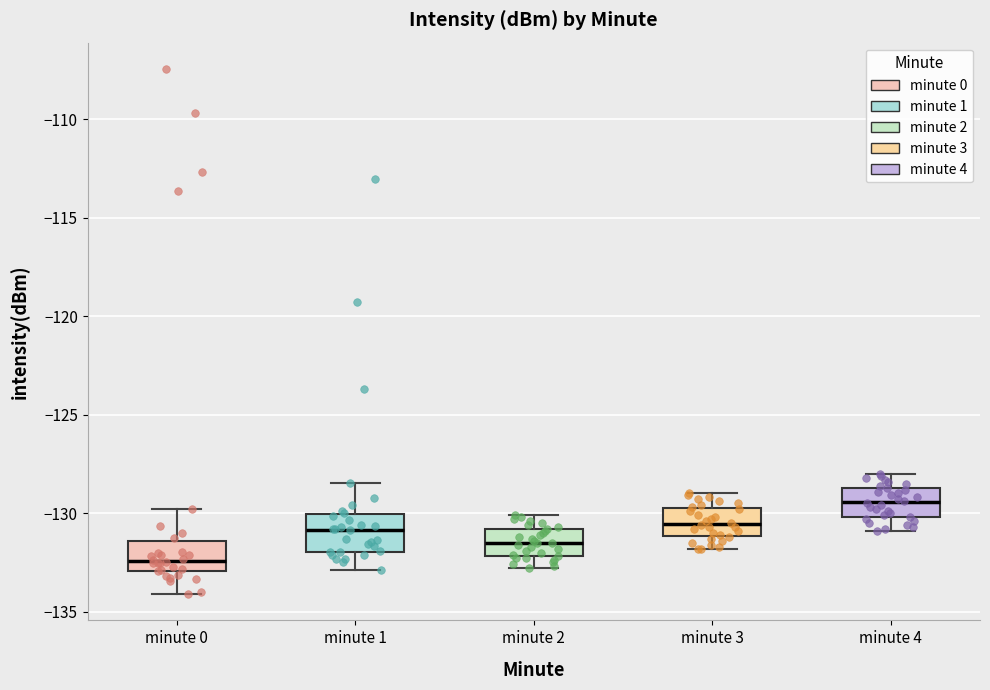

Reading left to right, read every box against the y-axis: the position of its median line, the range the box covers, and the ends of its whiskers. The values are not printed on the chart, so give them approximately, as read against the axis.

minute 0: median -132.5, box -133.0 to -131.5, whiskers -134.0 to -130.0
minute 1: median -131.0, box -132.0 to -130.0, whiskers -133.0 to -128.5
minute 2: median -131.5, box -132.0 to -131.0, whiskers -133.0 to -130.0
minute 3: median -130.5, box -131.0 to -129.5, whiskers -132.0 to -129.0
minute 4: median -129.5, box -130.0 to -128.5, whiskers -131.0 to -128.0